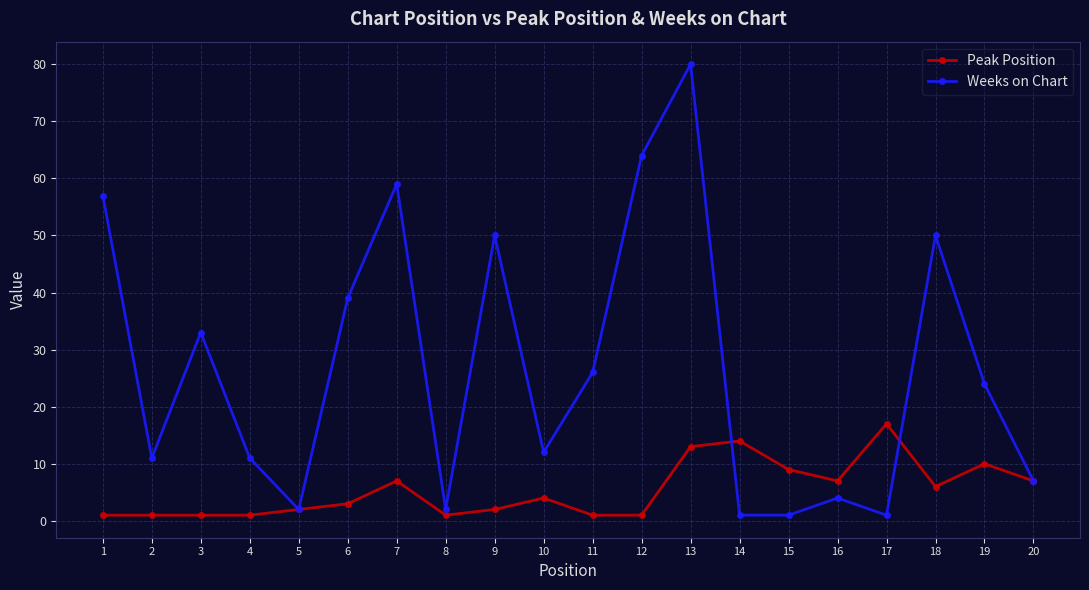

What is the sum of the Weeks on Chart values at 12 and 7?

123